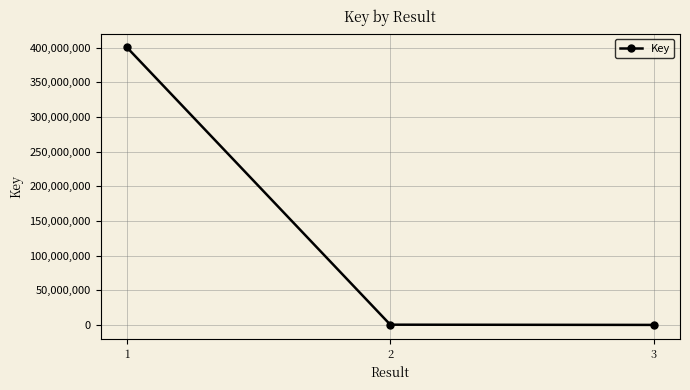

What is the change in value from 1 to 3?

-400619331